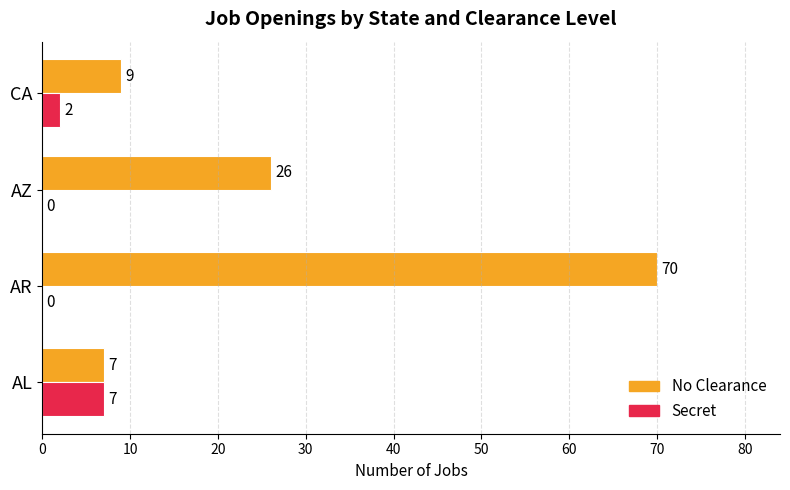

Is it true that No Clearance equals 9 at CA?

True